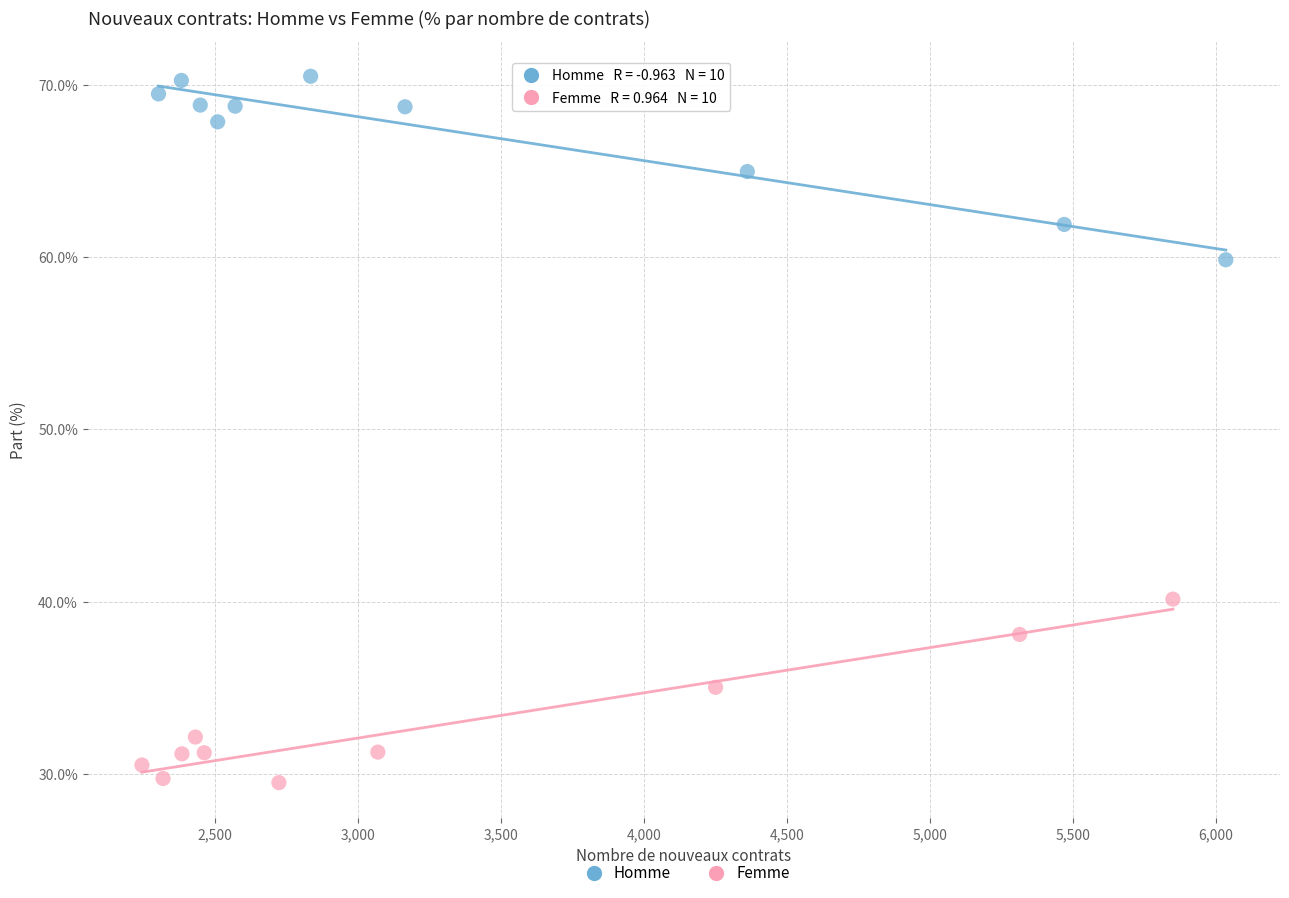

Which series reaches the maximum Y coordinate?

Homme